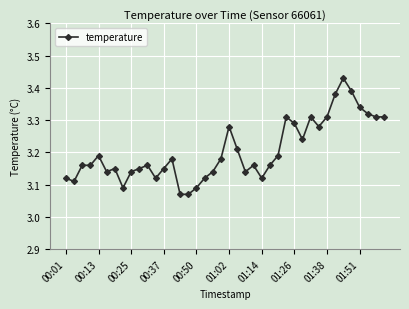

True or false: the data has more than 1 interior local peaks.

True